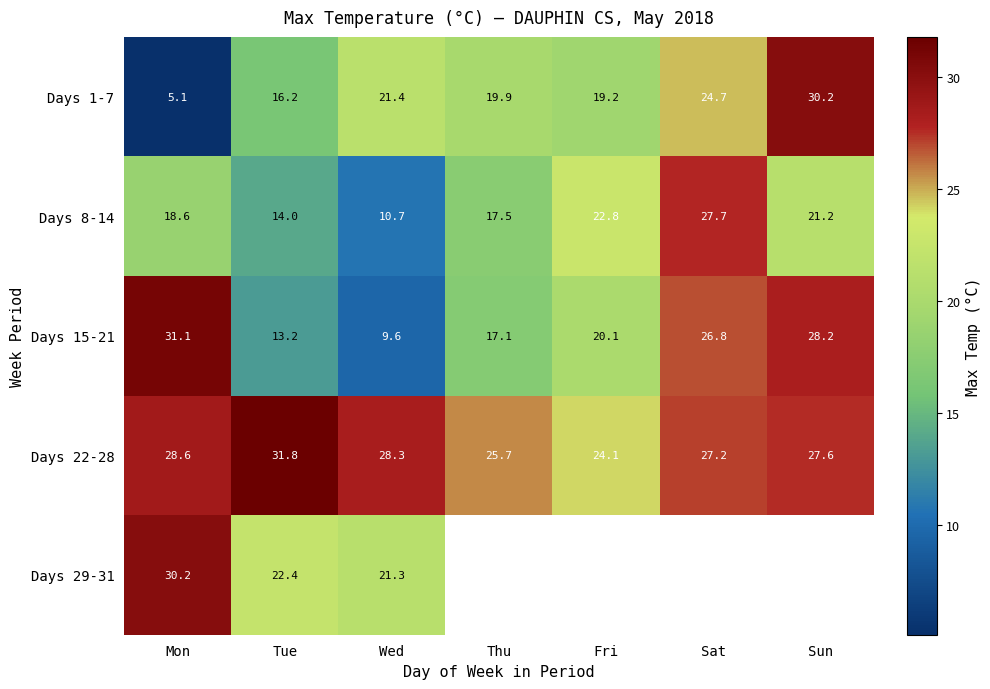

What is the greatest value displayed?

31.8